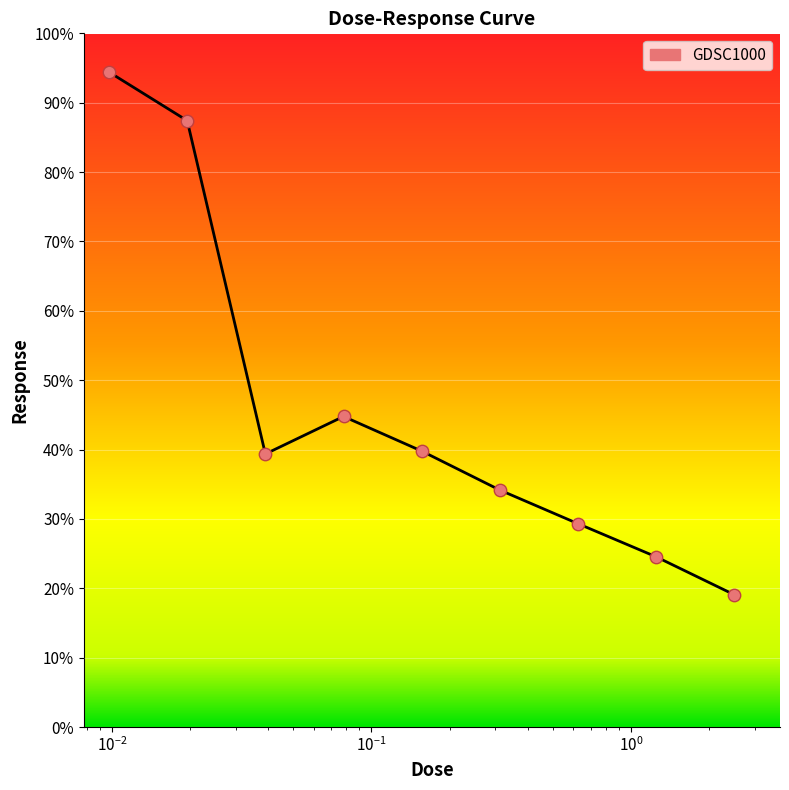

What is the greatest value displayed?

94.4